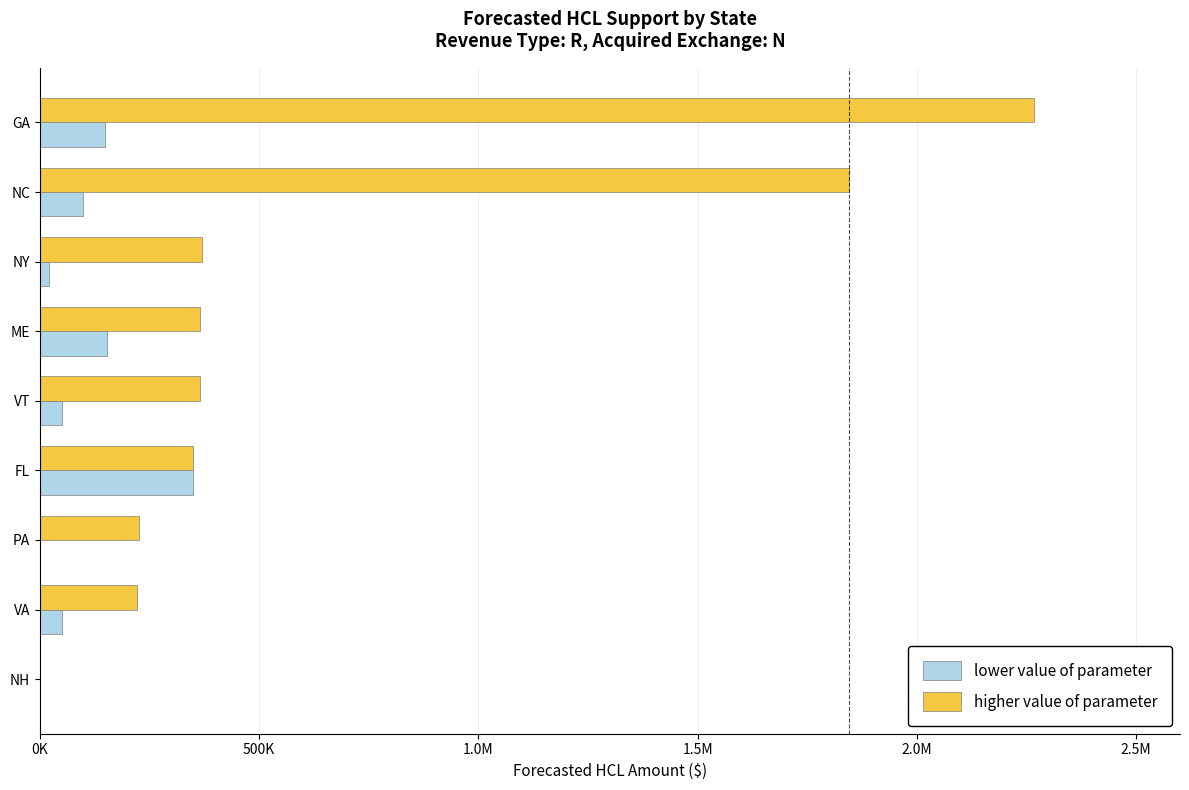

What are all the series names shown in the legend?

lower value of parameter, higher value of parameter